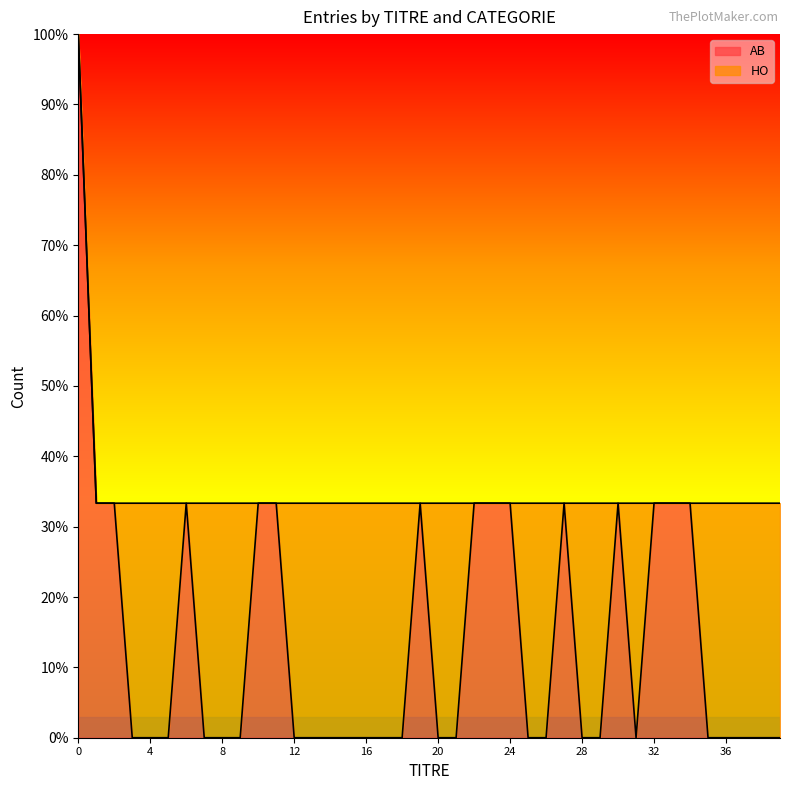

Reading left to right, transcribe all the data shown in this chart.

0=1.0	1=0.3	2=0.3	3=0.0	4=0.0	5=0.0	6=0.3	7=0.0	8=0.0	9=0.0	10=0.3	11=0.3	12=0.0	13=0.0	14=0.0	15=0.0	16=0.0	17=0.0	18=0.0	19=0.3	20=0.0	21=0.0	22=0.3	23=0.3	24=0.3	25=0.0	26=0.0	27=0.3	28=0.0	29=0.0	30=0.3	31=0.0	32=0.3	33=0.3	34=0.3	35=0.0	36=0.0	37=0.0	38=0.0	39=0.0